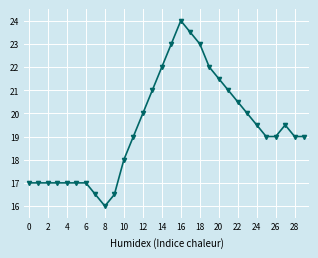

What is the value of the 5th point from the left?

17.0